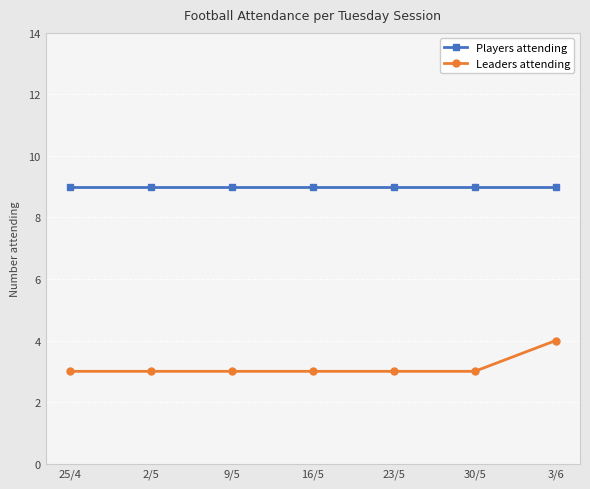

True or false: Leaders attending and Players attending cross at least once.

False